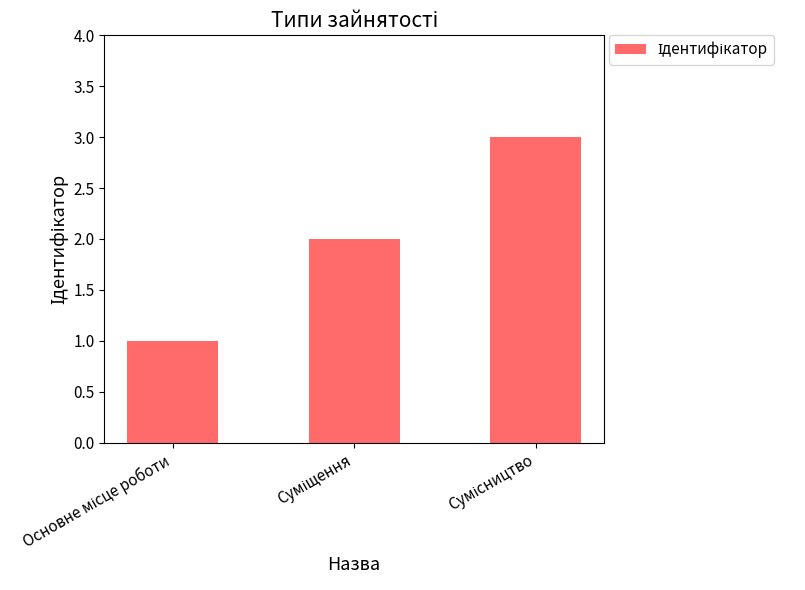

What is the sum of all values?

6